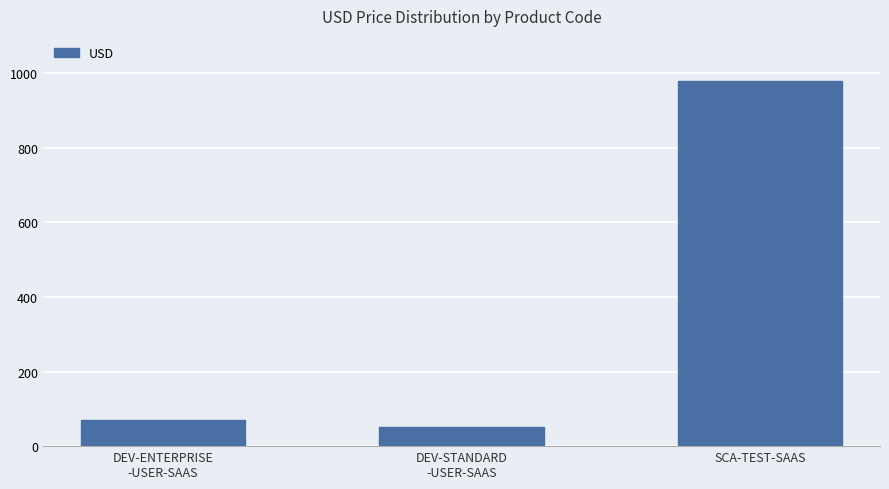

Rank the categories by value from highest to lowest.

SCA-TEST-SAAS, DEV-ENTERPRISE
-USER-SAAS, DEV-STANDARD
-USER-SAAS